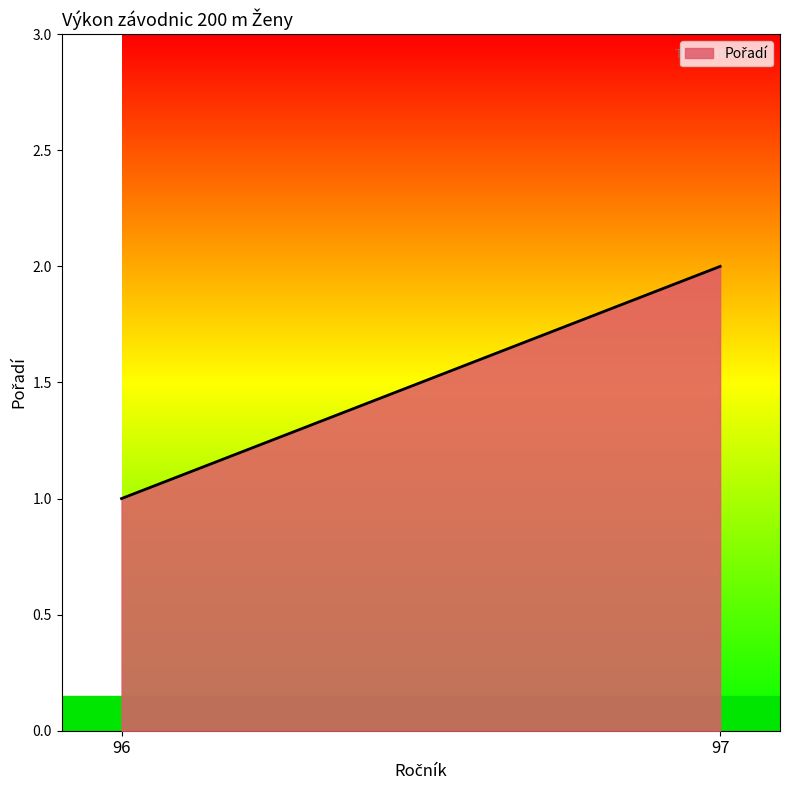

Rank the categories by value from highest to lowest.

97, 96